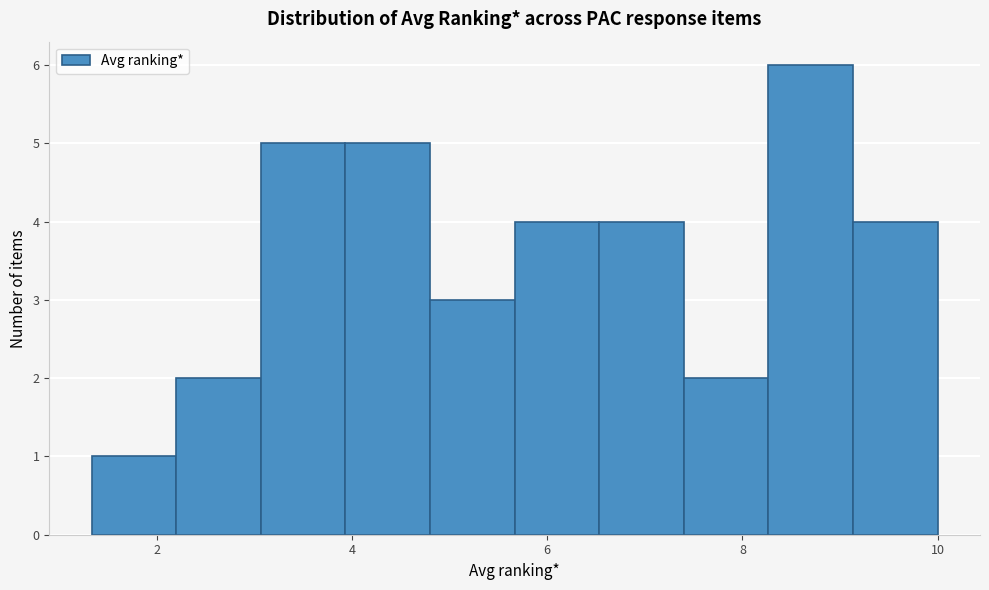

Reading left to right, list every bar in this chart as the range it spans on the x-axis followed by its height. Neither the bar edges nor the heights are printed on the chart, so give them approximately, as read against the axes.

1.4 to 2.2: 1
2.2 to 3.0: 2
3.0 to 4.0: 5
4.0 to 4.8: 5
4.8 to 5.6: 3
5.6 to 6.6: 4
6.6 to 7.4: 4
7.4 to 8.2: 2
8.2 to 9.2: 6
9.2 to 10.0: 4